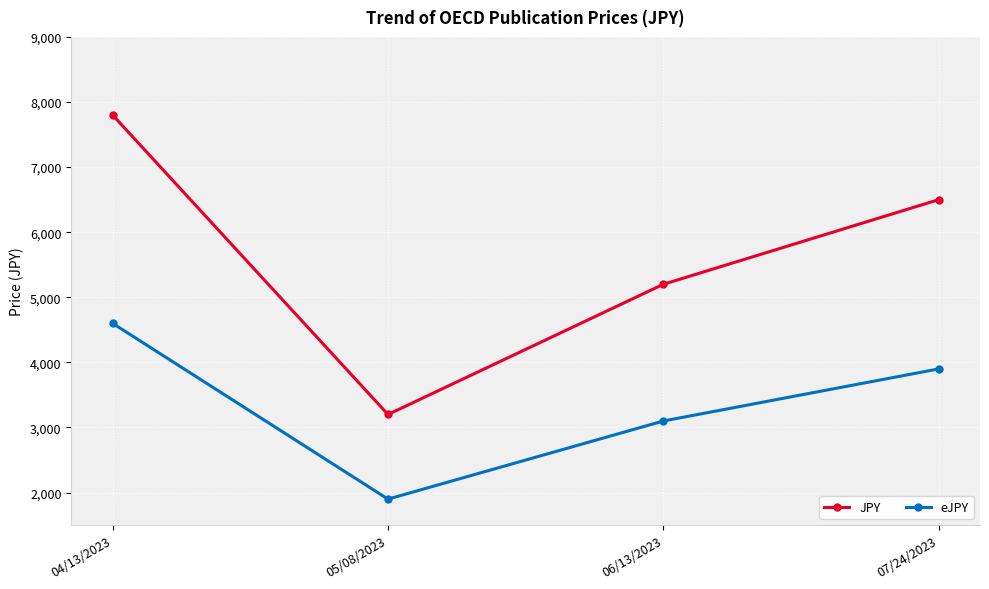

True or false: JPY and eJPY intersect in this chart.

False